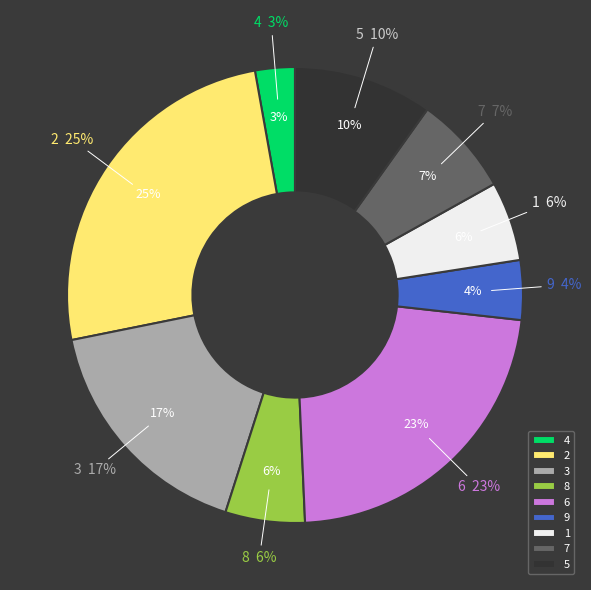

Which category has the biggest portion of the pie?

2